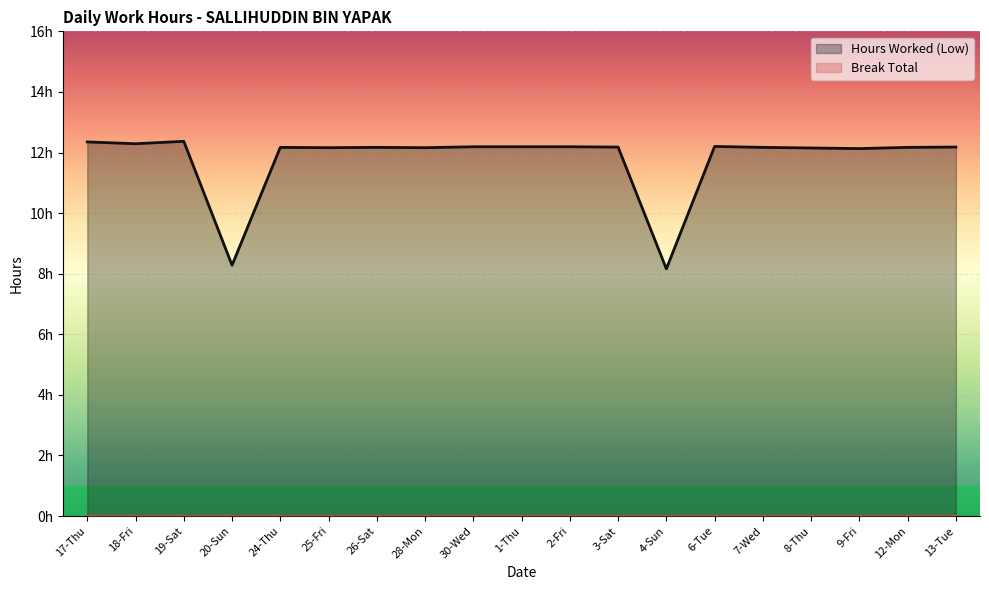

Reading left to right, extract all data points from this chart.

12.3	12.3	12.4	8.3	12.2	12.2	12.2	12.2	12.2	12.2	12.2	12.2	8.2	12.2	12.2	12.2	12.1	12.2	12.2